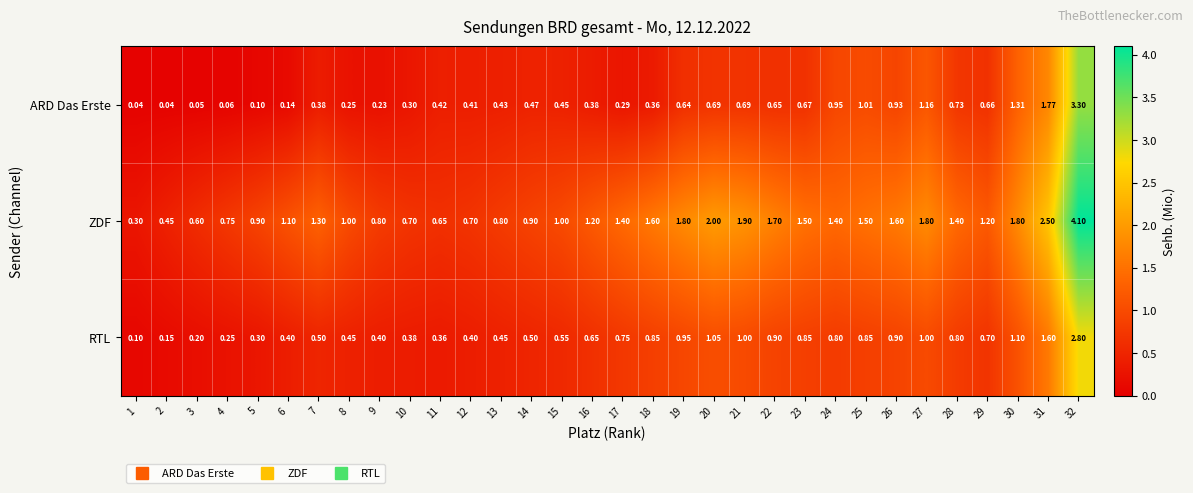

Which series changed the most between 16 and 29?

ARD Das Erste